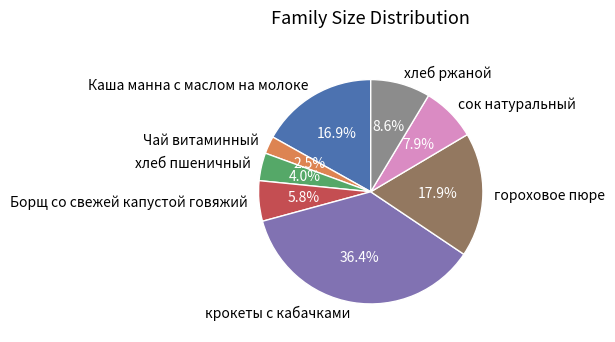

Which category has the biggest portion of the pie?

крокеты с кабачками